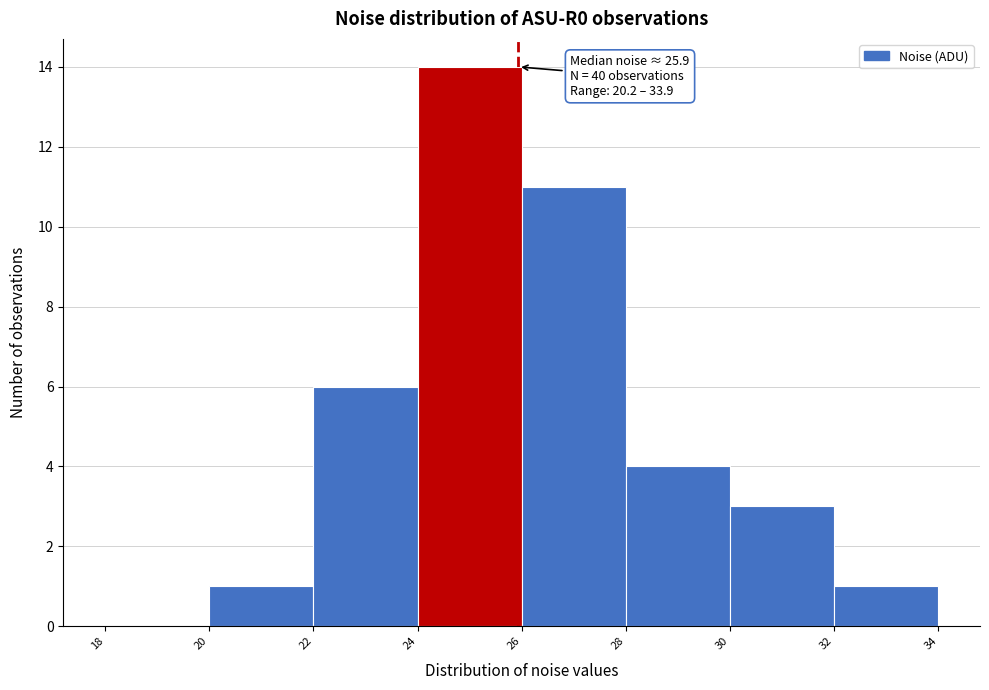

Over which range of the x-axis is the bar tallest?

24 to 26